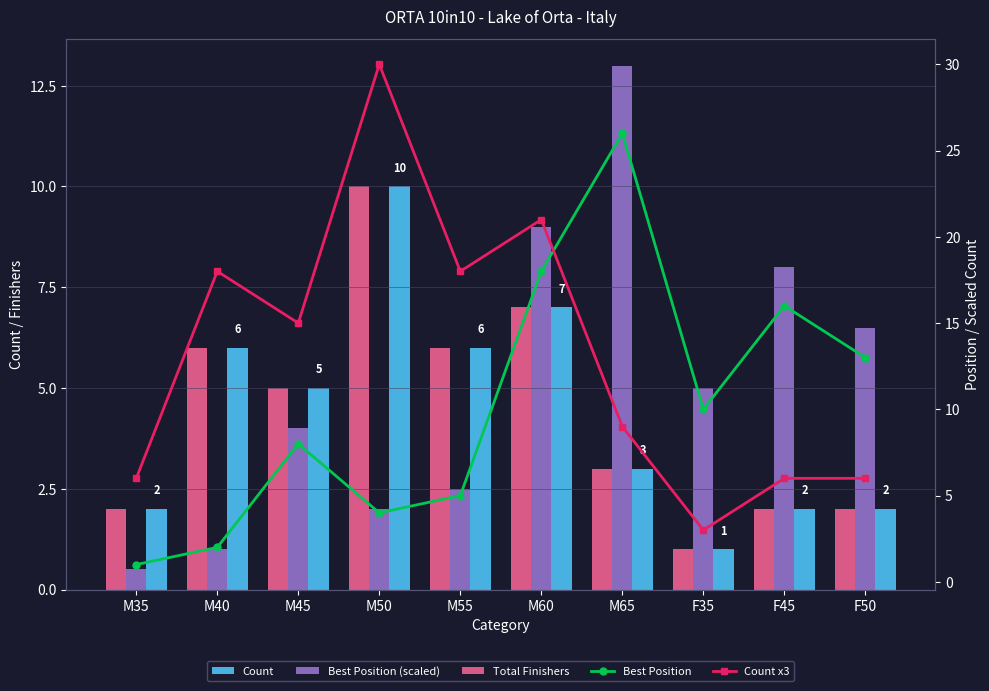

At which label is Total Finishers closest to 5?

M45